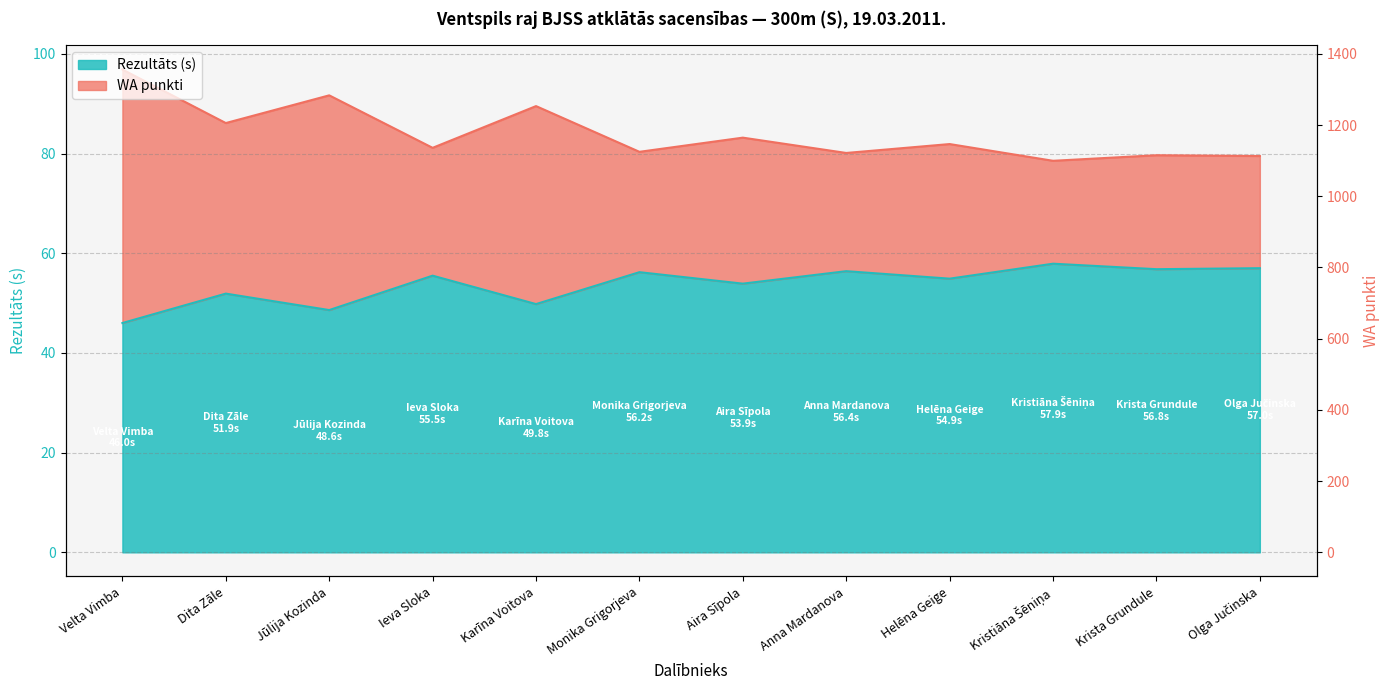

List the series in order of their overall mean, lowest first.

Rezultāts, WA